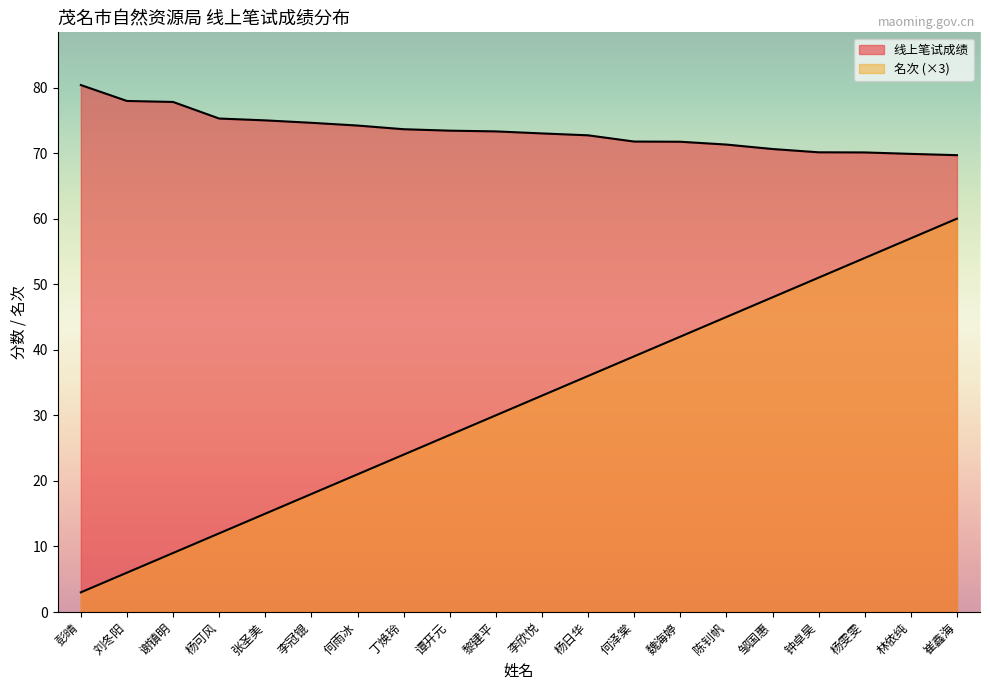

At which category is the sum across all series the highest?

崔鑫海